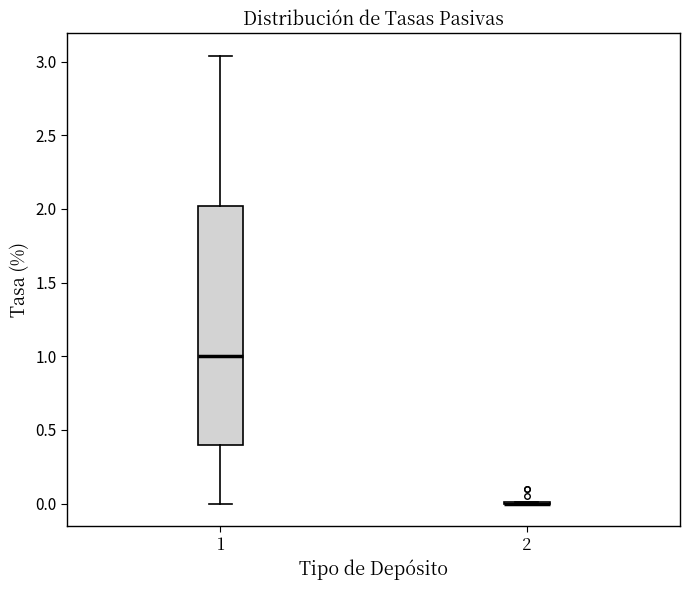

Reading left to right, read every box against the y-axis: the position of its median line, the range the box covers, and the ends of its whiskers. The values are not printed on the chart, so give them approximately, as read against the axis.

1: median 1.00, box 0.40 to 2.00, whiskers 0.00 to 3.05
2: box collapsed to a line at 0.00, whiskers 0.00 to 0.00